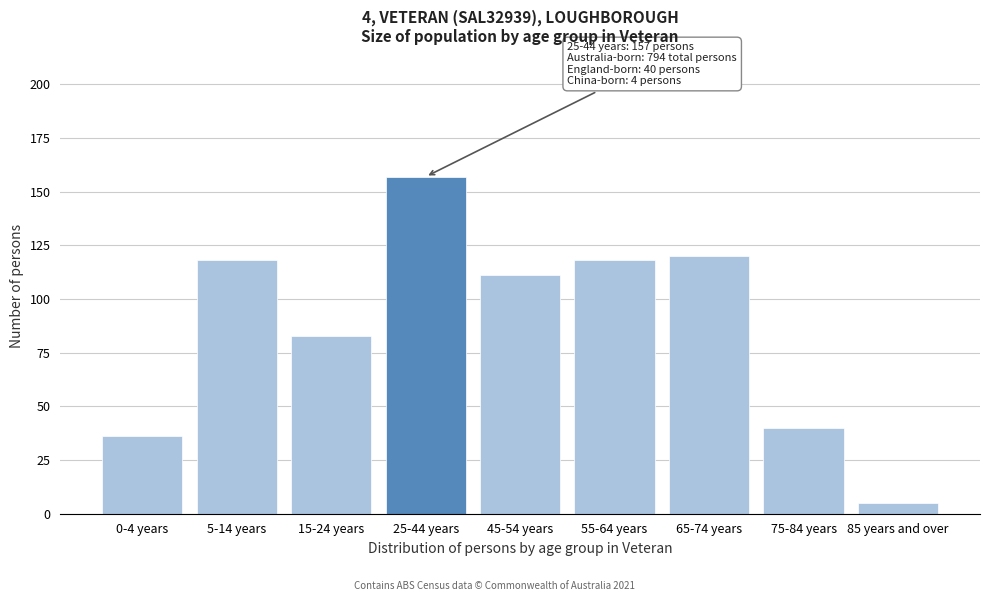

Reading left to right, transcribe all the data shown in this chart.

36	118	83	157	111	118	120	40	5